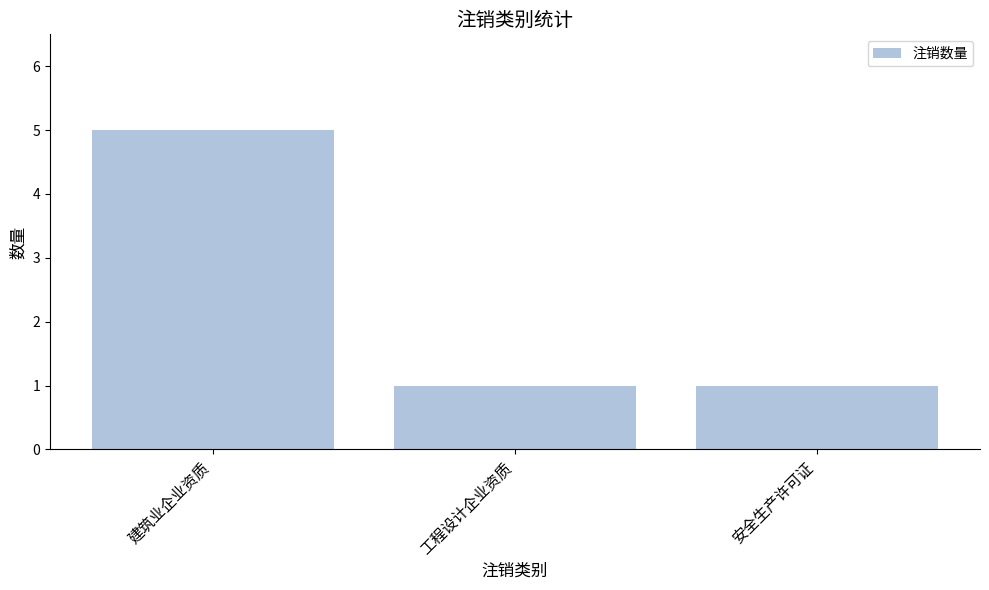

True or false: the data shows 2 at 建筑业企业资质.

False